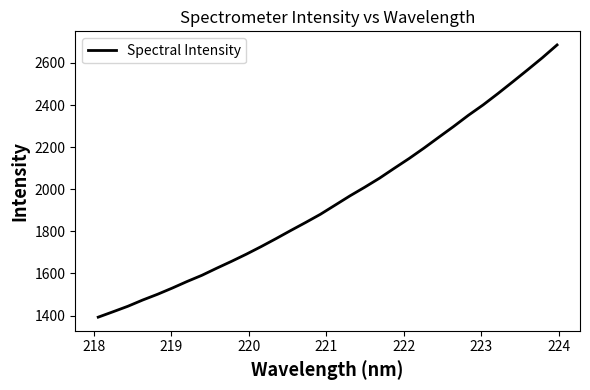

What is the difference between the maximum and minimum values?

1293.2